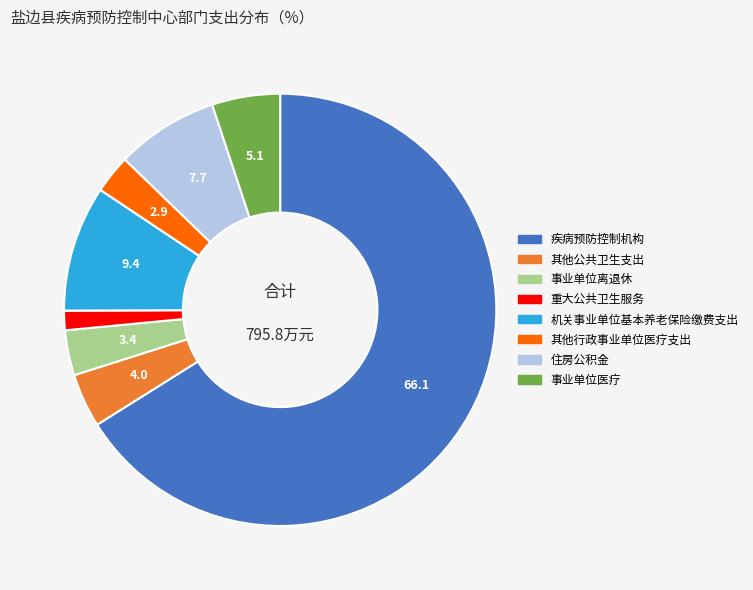

Rank the categories by value from lowest to highest.

重大公共卫生服务, 其他行政事业单位医疗支出, 事业单位离退休, 其他公共卫生支出, 事业单位医疗, 住房公积金, 机关事业单位基本养老保险缴费支出, 疾病预防控制机构